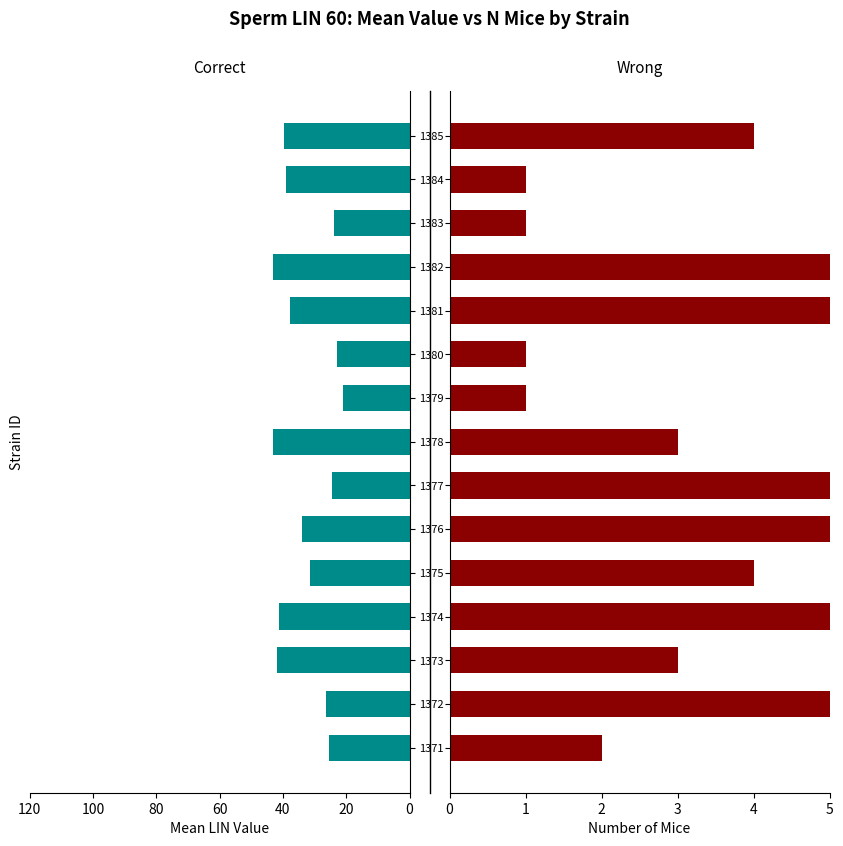

Rank the series at 1383 from lowest to highest value.

N Mice, Mean LIN